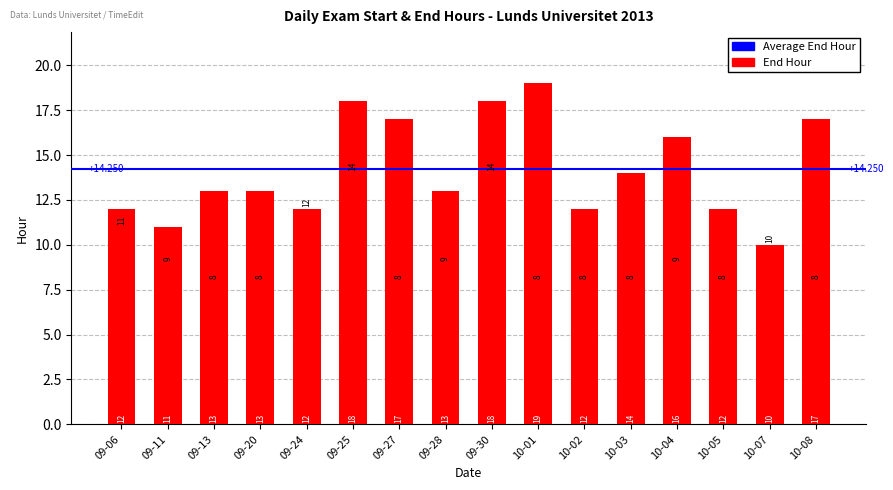

Reading left to right, transcribe all the data shown in this chart.

Start Hour: 09-06=11	09-11=9	09-13=8	09-20=8	09-24=12	09-25=14	09-27=8	09-28=9	09-30=14	10-01=8	10-02=8	10-03=8	10-04=9	10-05=8	10-07=10	10-08=8
End Hour: 09-06=12	09-11=11	09-13=13	09-20=13	09-24=12	09-25=18	09-27=17	09-28=13	09-30=18	10-01=19	10-02=12	10-03=14	10-04=16	10-05=12	10-07=10	10-08=17